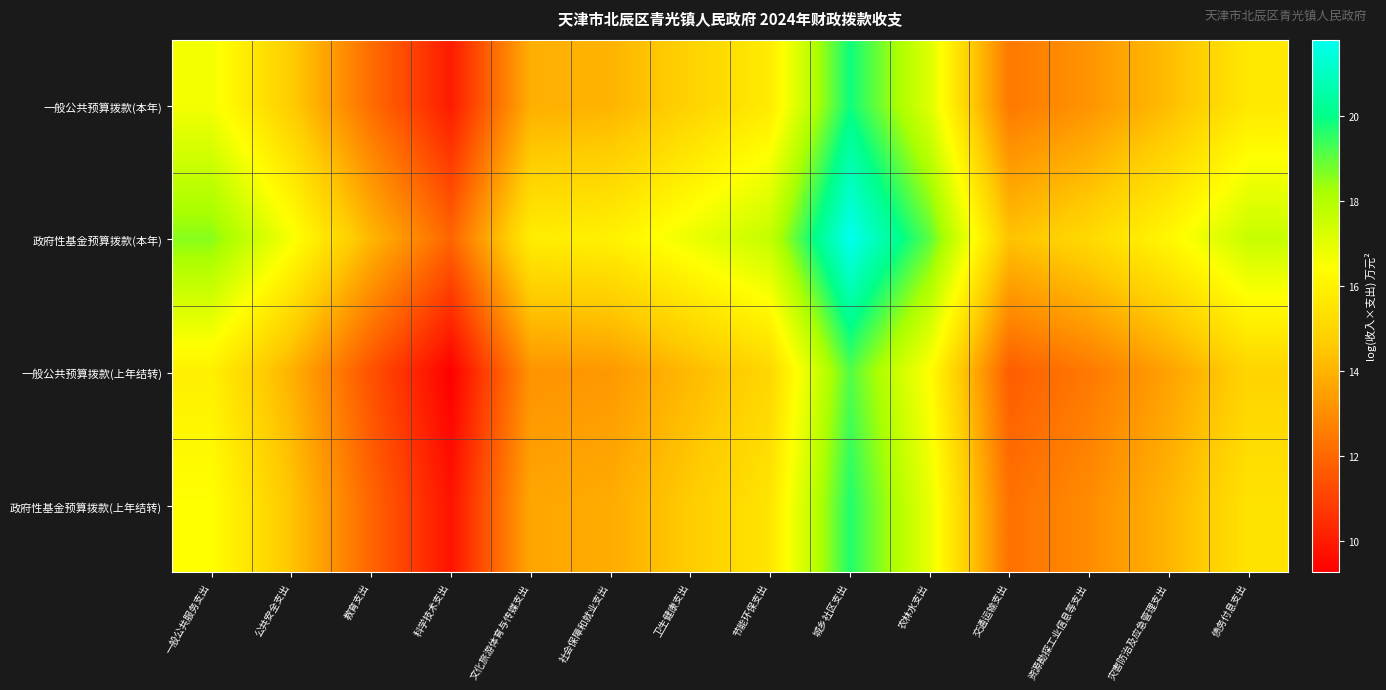

At how many categories does at least one series exceed 9?

14